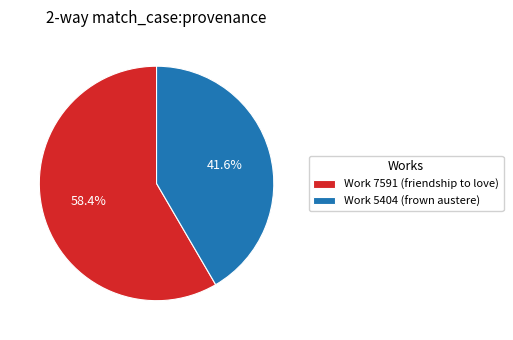

Does Work 5404 (frown austere) represent more than half of the total?

No